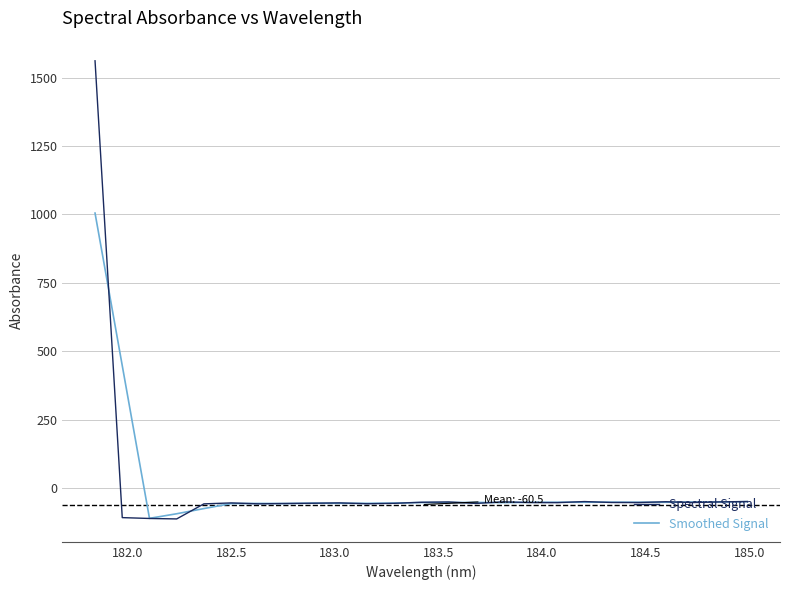

Which series has the largest range (max minus min)?

Spectral Signal